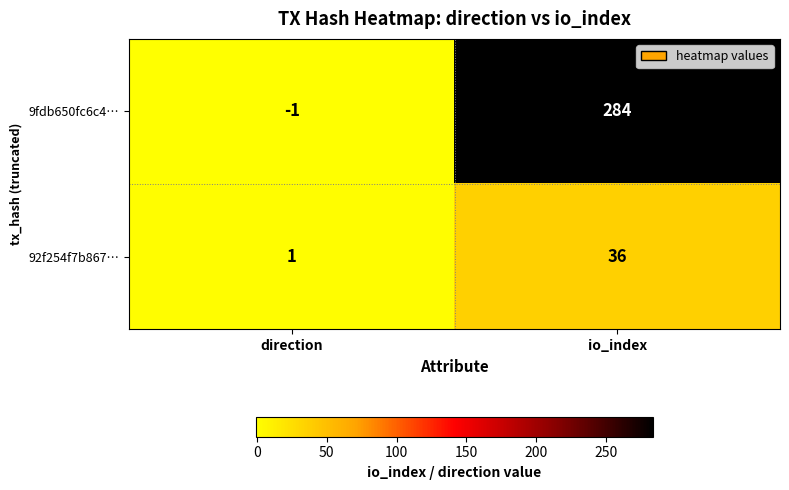

What is the difference between the highest and lowest values at direction?

2